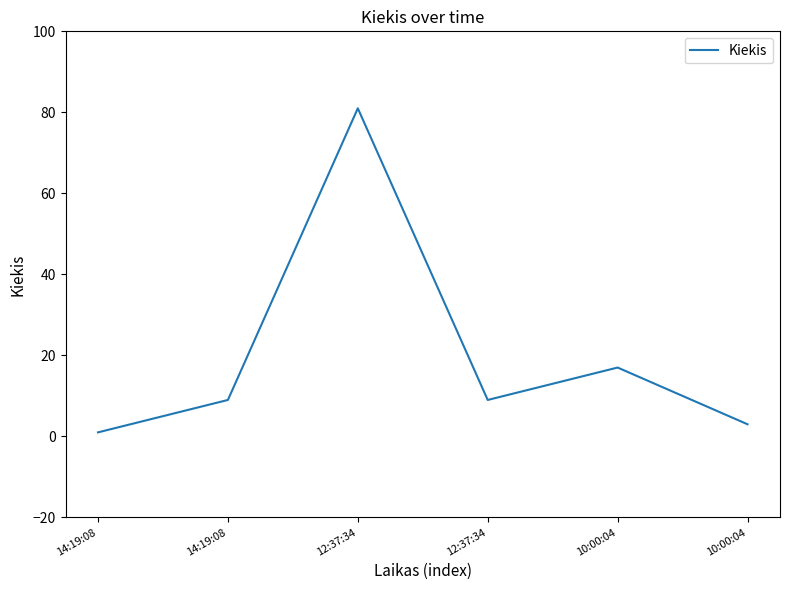

Does the chart have visible grid lines?

No